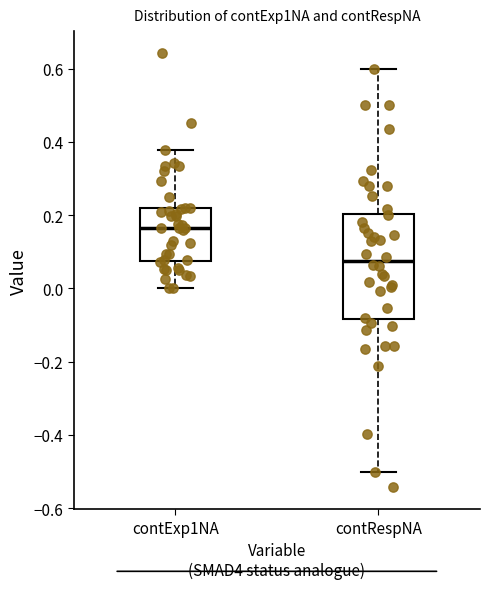

Reading left to right, transcribe this box plot: for each box, give where its median line is, the range the box spans, and where its two whiskers end, as read against the y-axis. The values are not printed on the chart, so give them approximately, as read against the axis.

contExp1NA: median 0.16, box 0.08 to 0.22, whiskers 0.00 to 0.38
contRespNA: median 0.08, box -0.08 to 0.20, whiskers -0.50 to 0.60